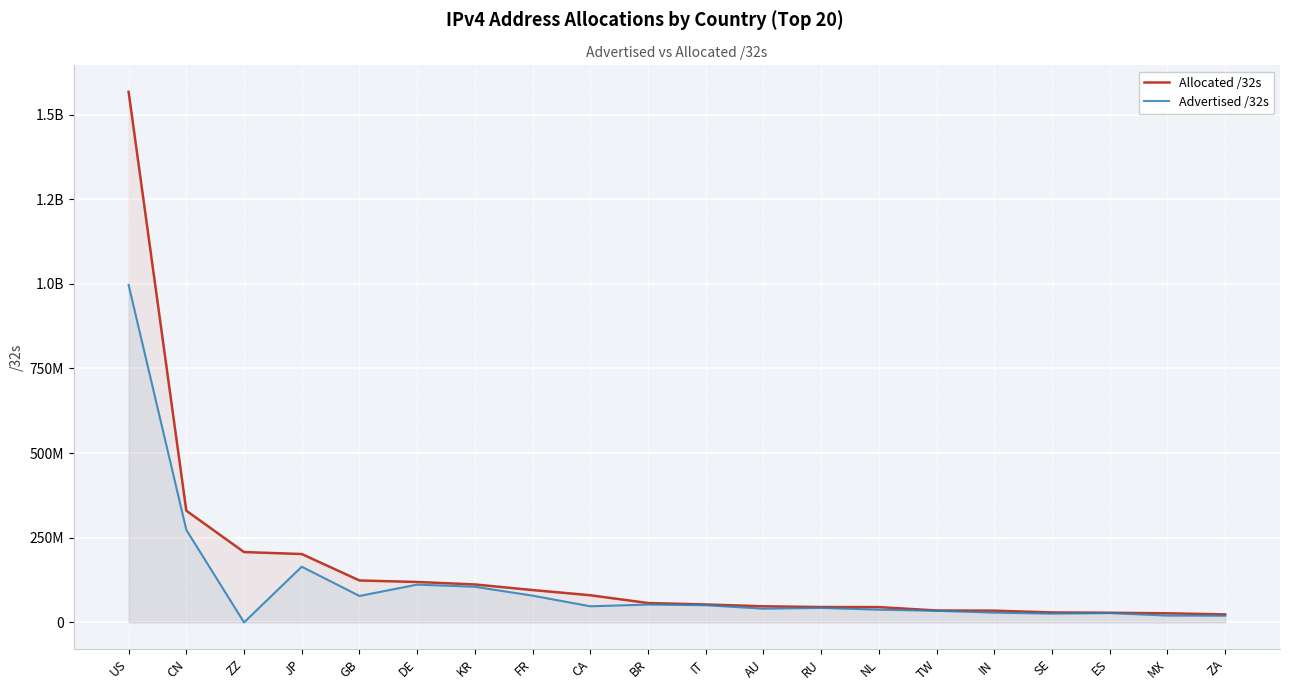

True or false: Allocated /32s and Advertised /32s cross at least once.

False